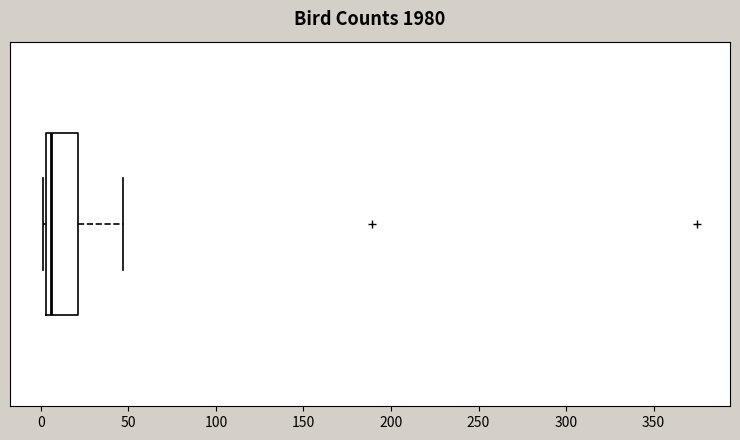

Transcribe this box plot: give where the median line is, the range the box spans, and where the two whiskers end, as read against the x-axis. The values are not printed on the chart, so give them approximately, as read against the axis.

median 5 (just right of the box's left edge), box 5 to 20, whiskers 0 to 45